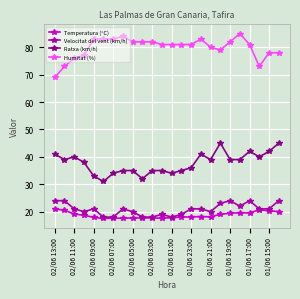

What is the value of the Velocitat del vent (km/h) point at the 19th from the left?

24.0